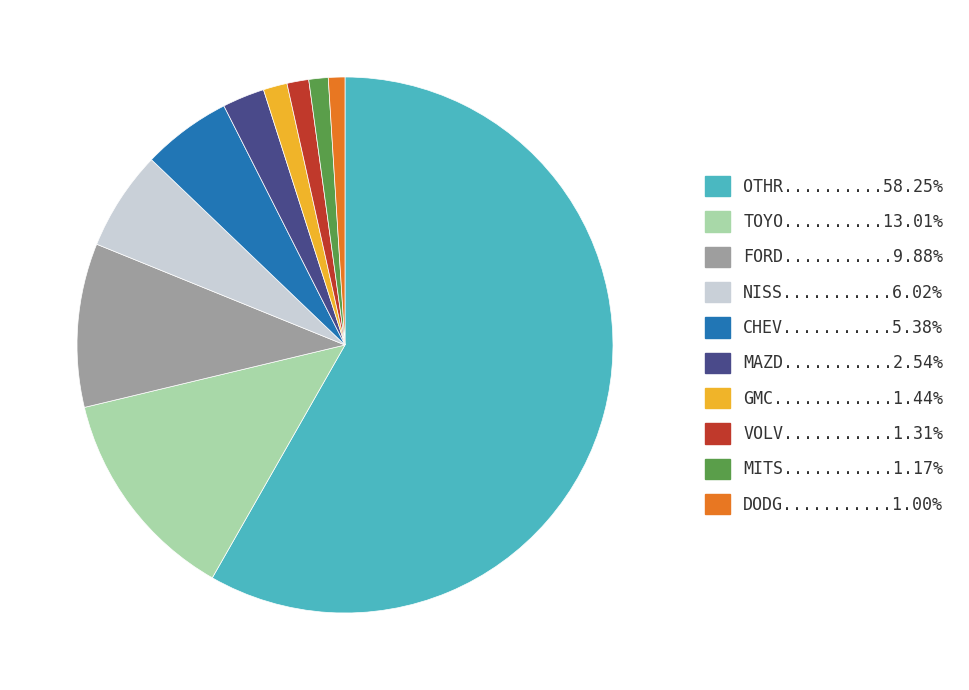

How many slices are in this pie chart?

10